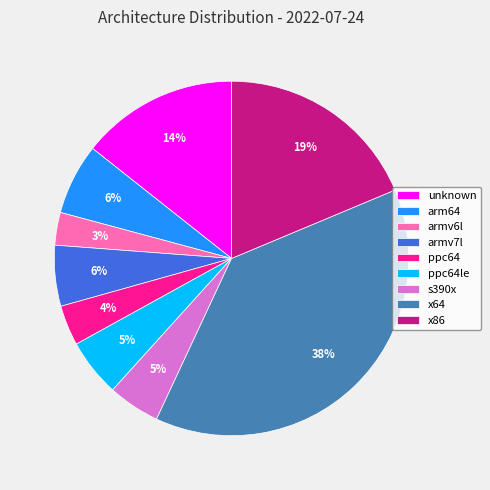

How many slices are in this pie chart?

9